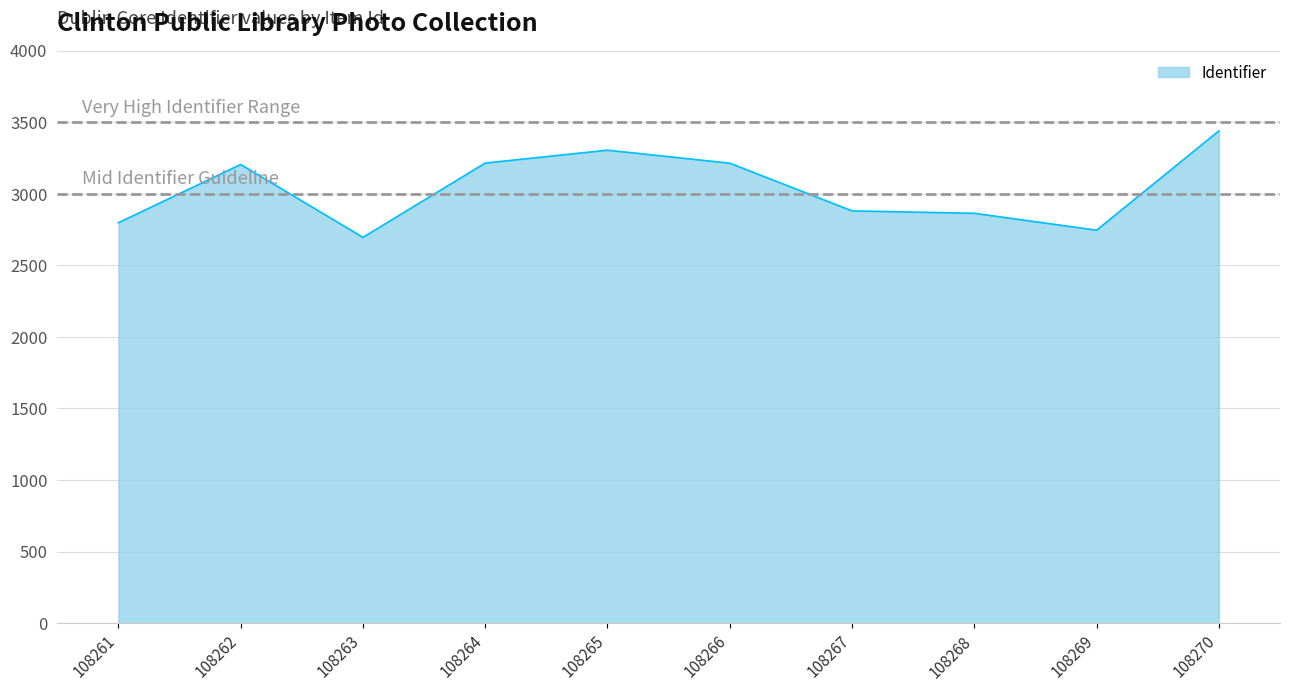

At which category does the chart reach its peak across all series?

108270